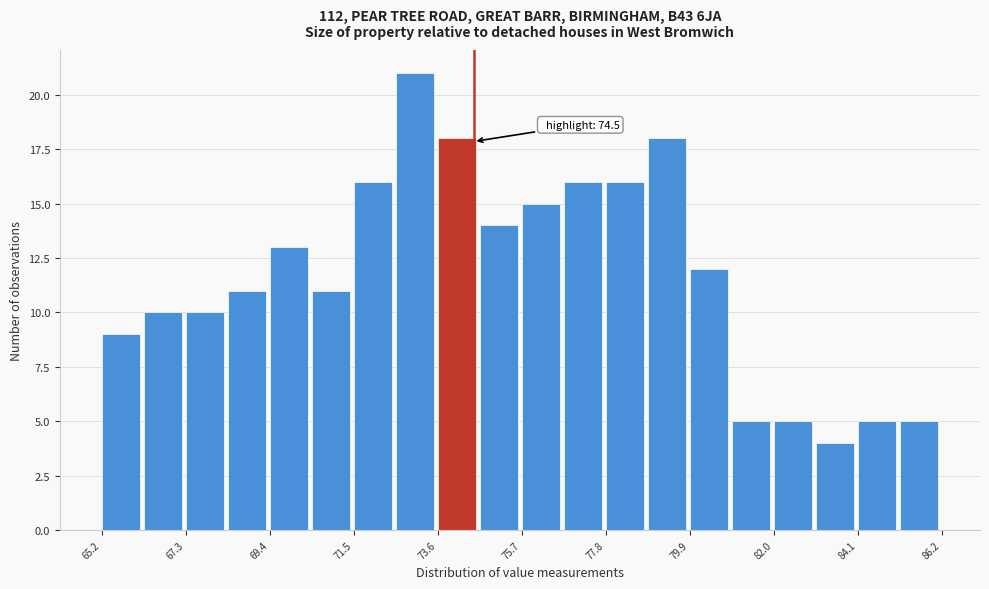

Read against the x-axis, roughly where is the centre of the tallest bar?

73.0